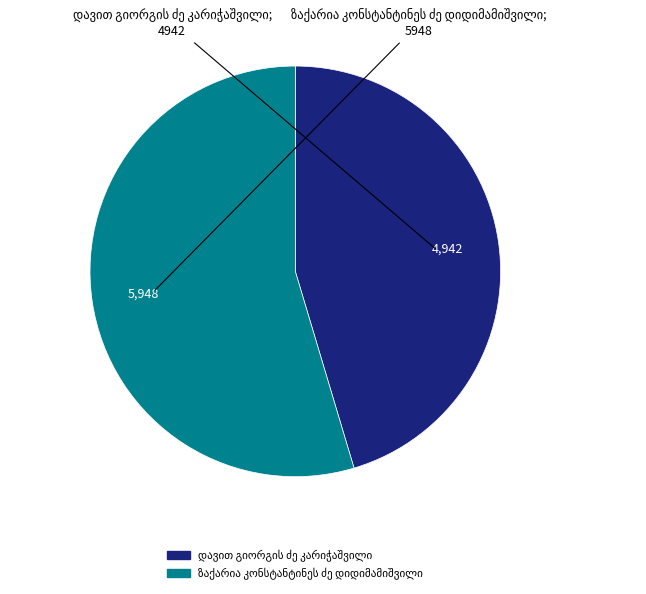

Count the number of slices in the pie.

2